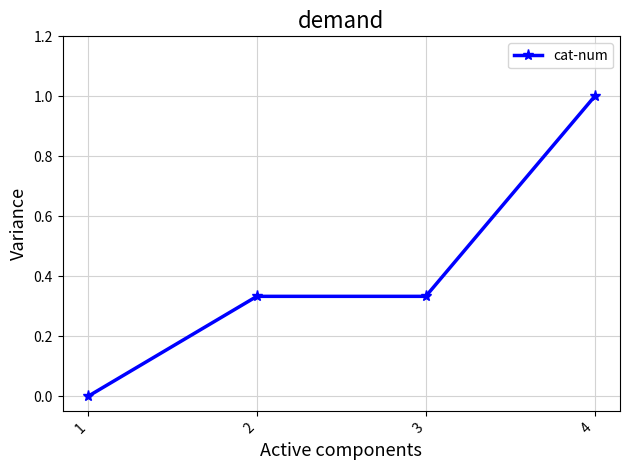

What is the value of the 4th point from the left?

1.0